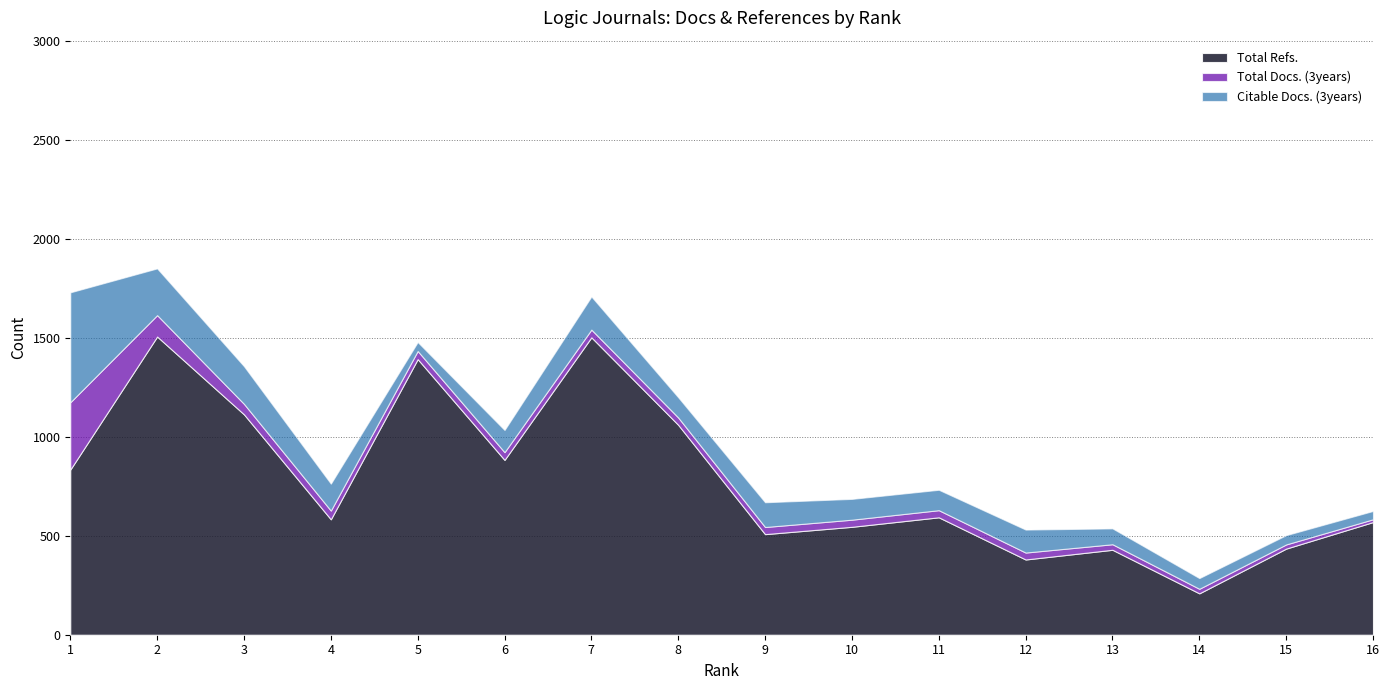

What are all the series names shown in the legend?

Total Refs., Total Docs. (3years), Citable Docs. (3years)